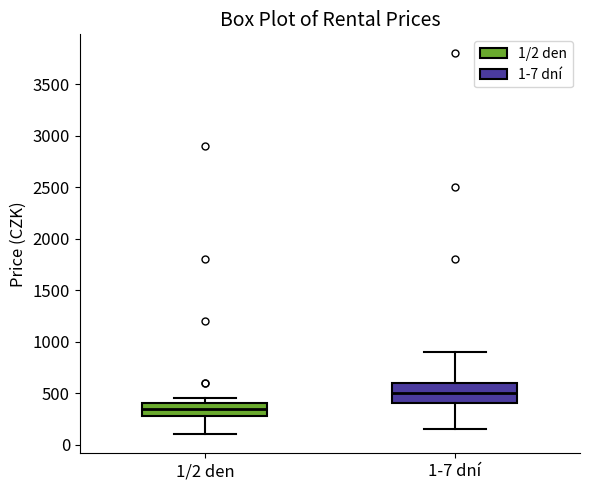

Which box is the tallest, from its lower edge to its upper edge?

1-7 dní